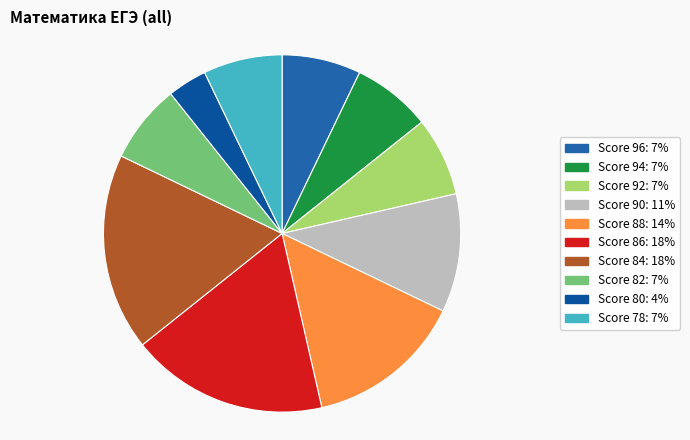

How many slices are in this pie chart?

10